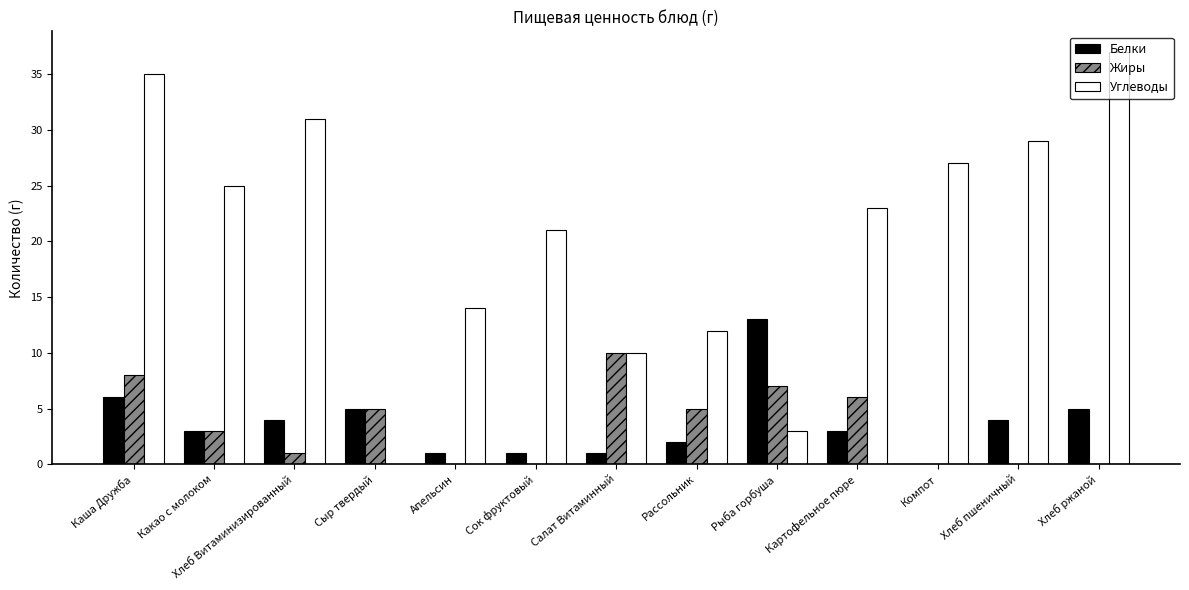

Reading left to right, what are all the values shown in this chart?

Белки: 6	3	4	5	1	1	1	2	13	3	0	4	5
Жиры: 8	3	1	5	0	0	10	5	7	6	0	0	0
Углеводы: 35	25	31	0	14	21	10	12	3	23	27	29	37